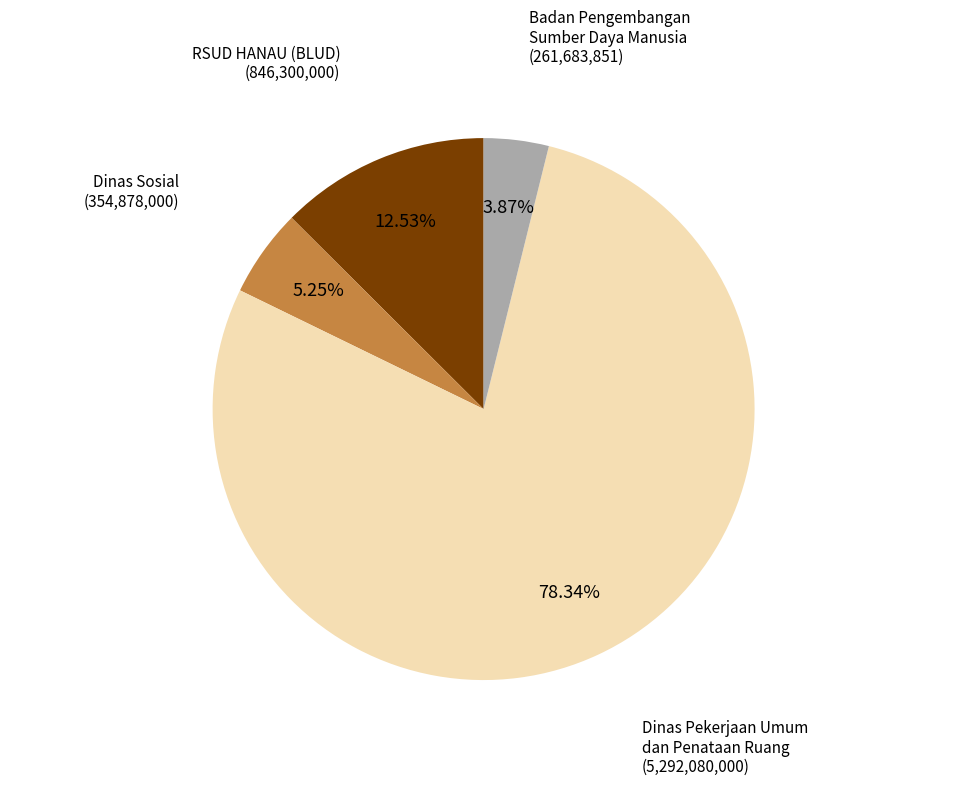

Combined, do Dinas Pekerjaan Umum dan Penataan Ruang and RSUD HANAU (BLUD) account for over 50%?

Yes